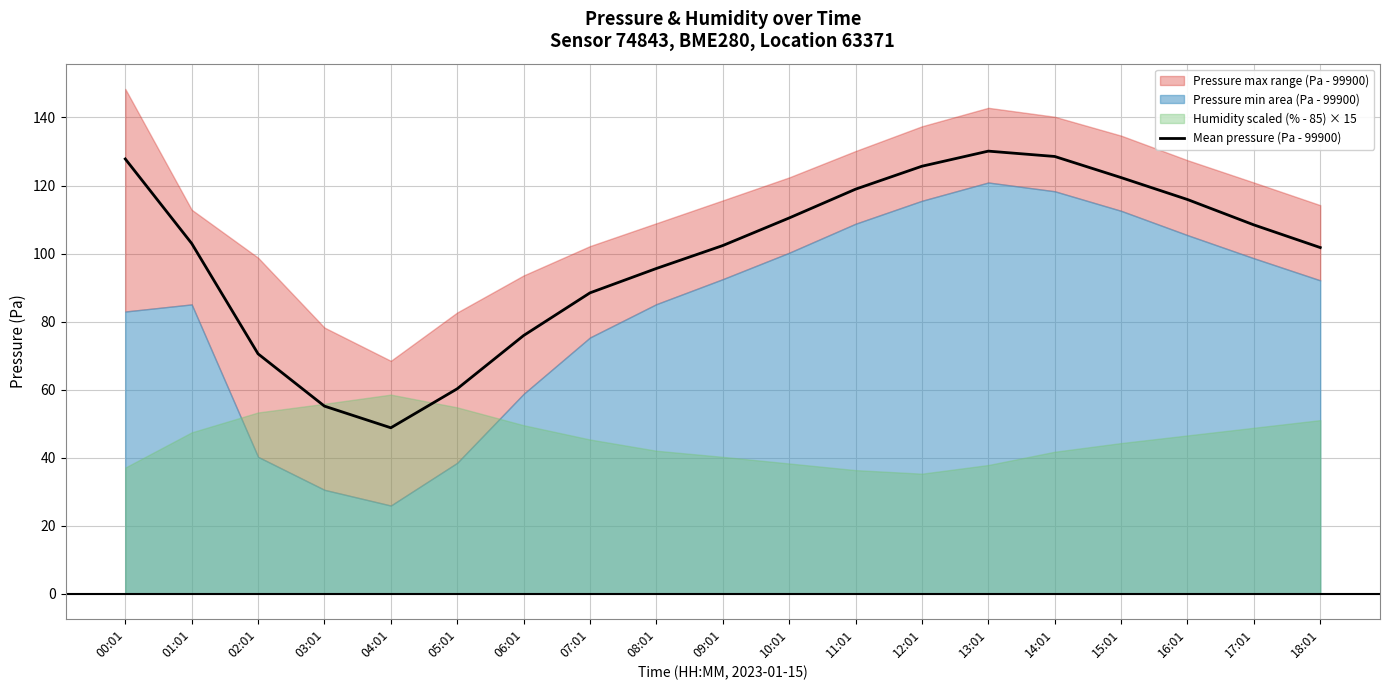

Reading right to left, what are all the values shown in this chart?

18:01=101.8	17:01=108.4	16:01=115.9	15:01=122.3	14:01=128.5	13:01=130.1	12:01=125.7	11:01=118.9	10:01=110.4	09:01=102.3	08:01=95.6	07:01=88.4	06:01=75.9	05:01=60.2	04:01=48.8	03:01=55.1	02:01=70.5	01:01=103.0	00:01=127.8